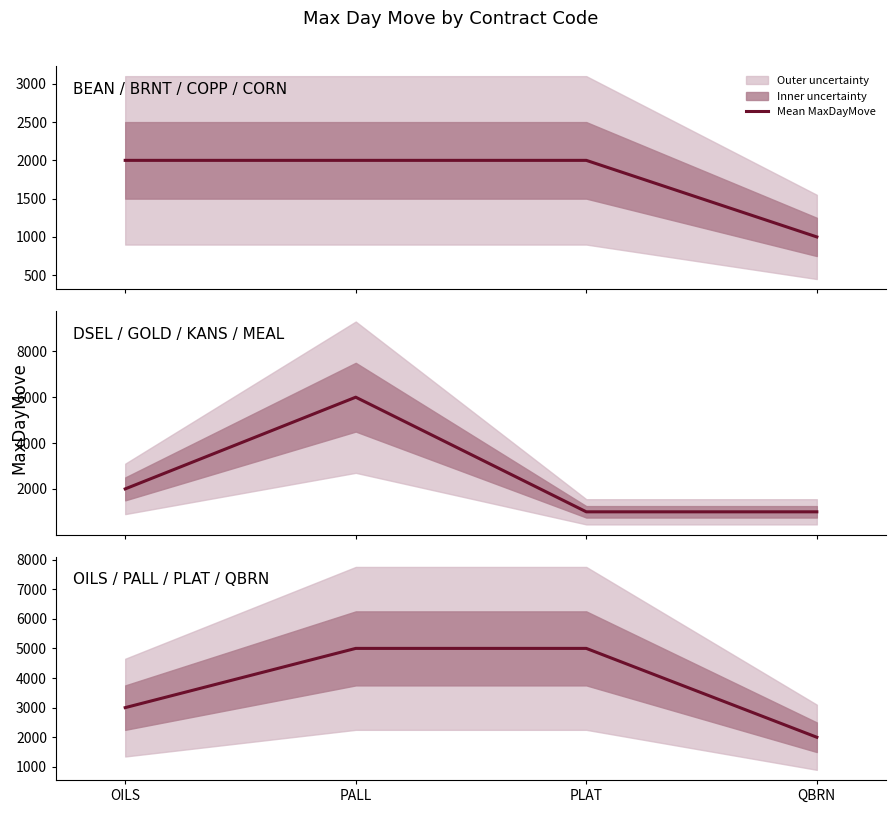

True or false: the data has more than 1 interior local peaks.

False